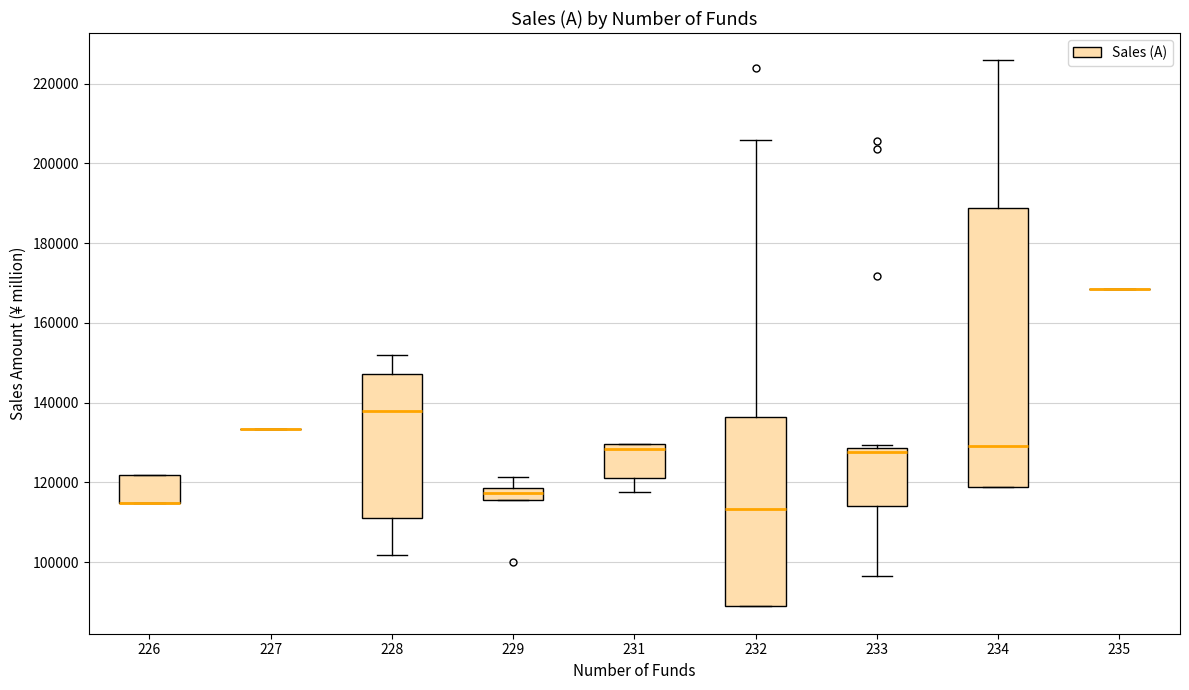

Where does the upper whisker of the box at x = 228 end on the y-axis? The values are not printed on the chart, so give them approximately, as read against the axis.

152000